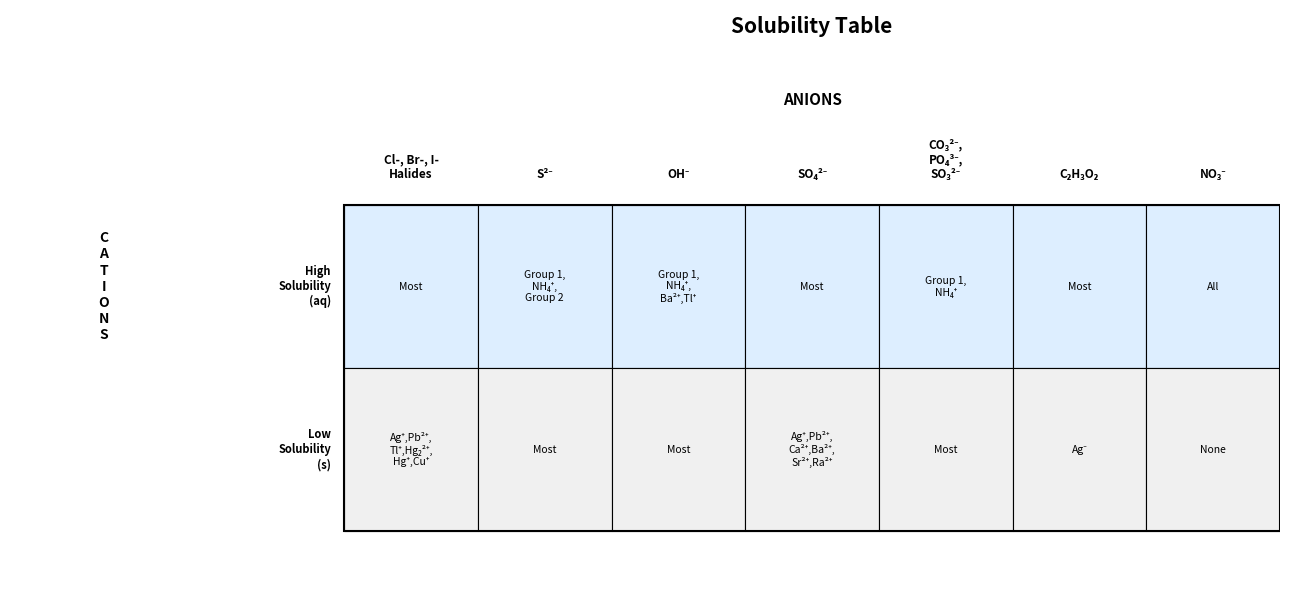

True or false: Cl-, Br-, I- Halides has a value of 1 at 0.

True